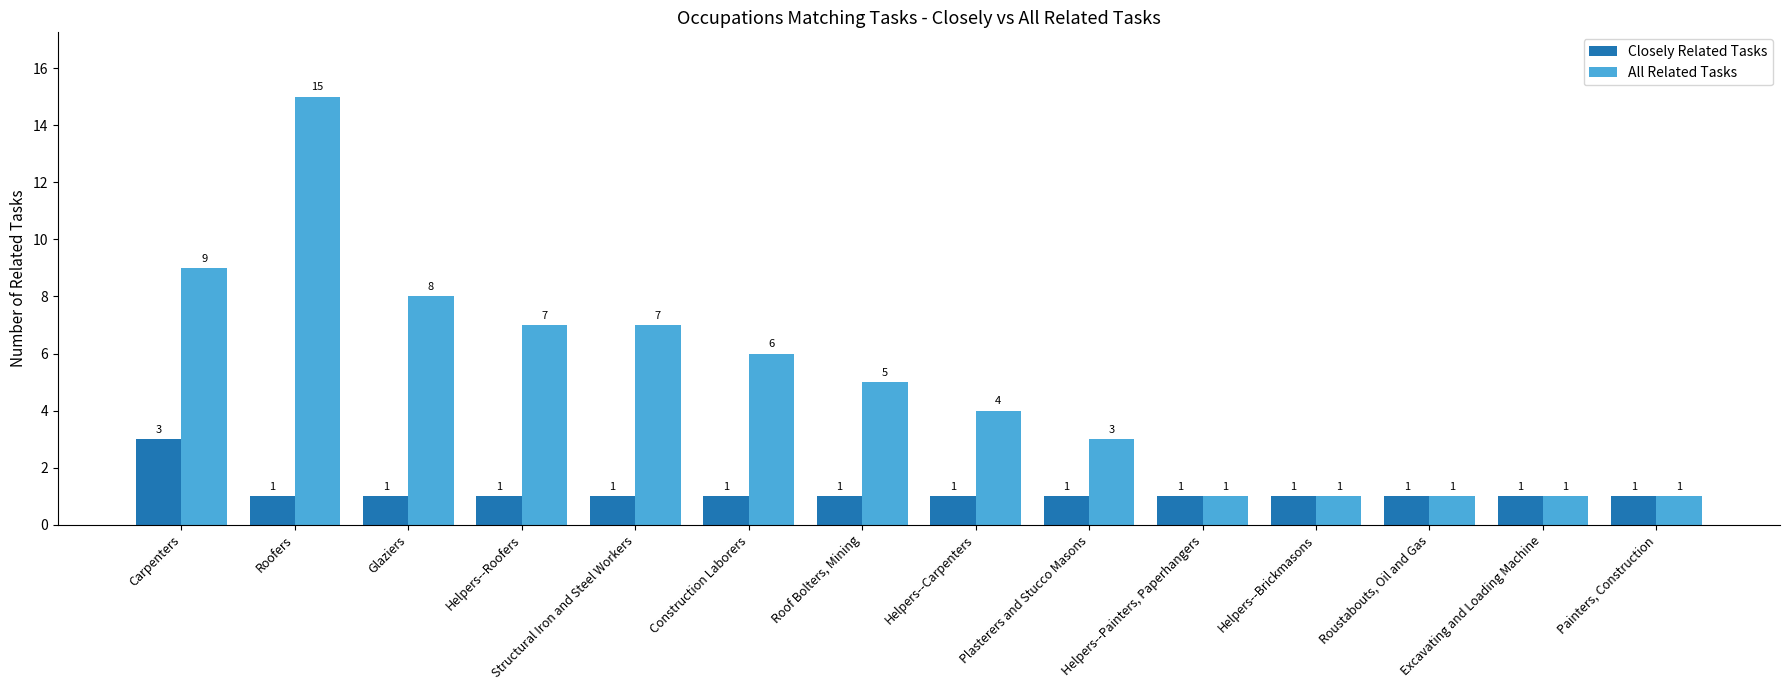

How many Closely Related Tasks values are between 1 and 2?

13